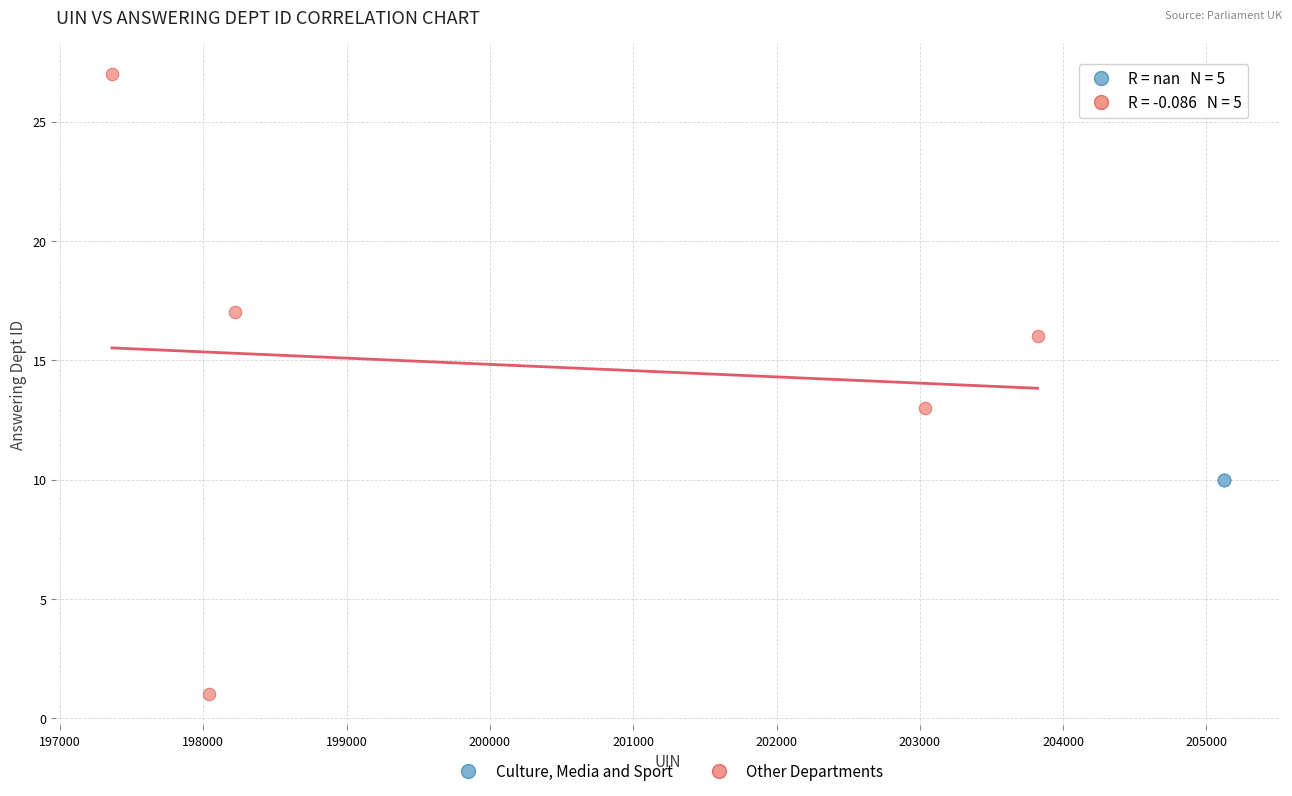

Which series contains the lowest Y value?

Other Departments